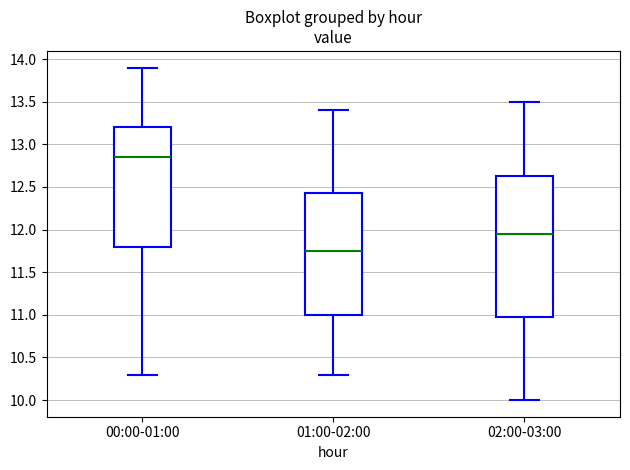

Where is the lower edge of the box for 02:00-03:00 on the y-axis? The values are not printed on the chart, so give them approximately, as read against the axis.

11.00